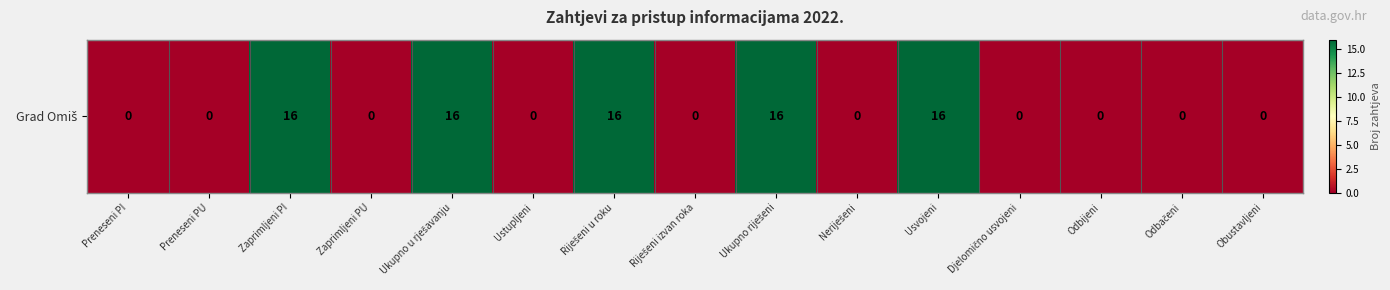

What is the average value?

5